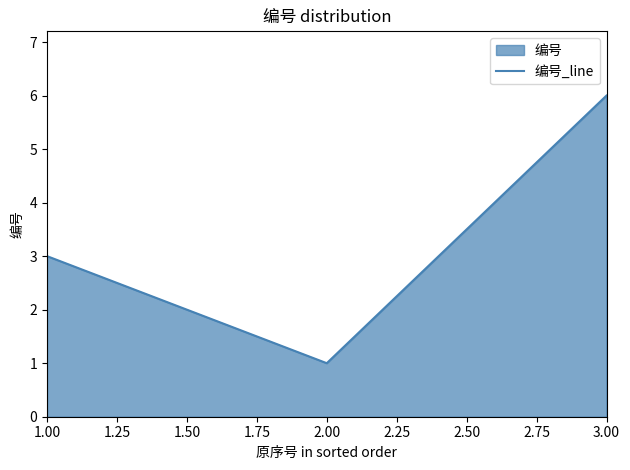

How many values are between 1 and 6?

3